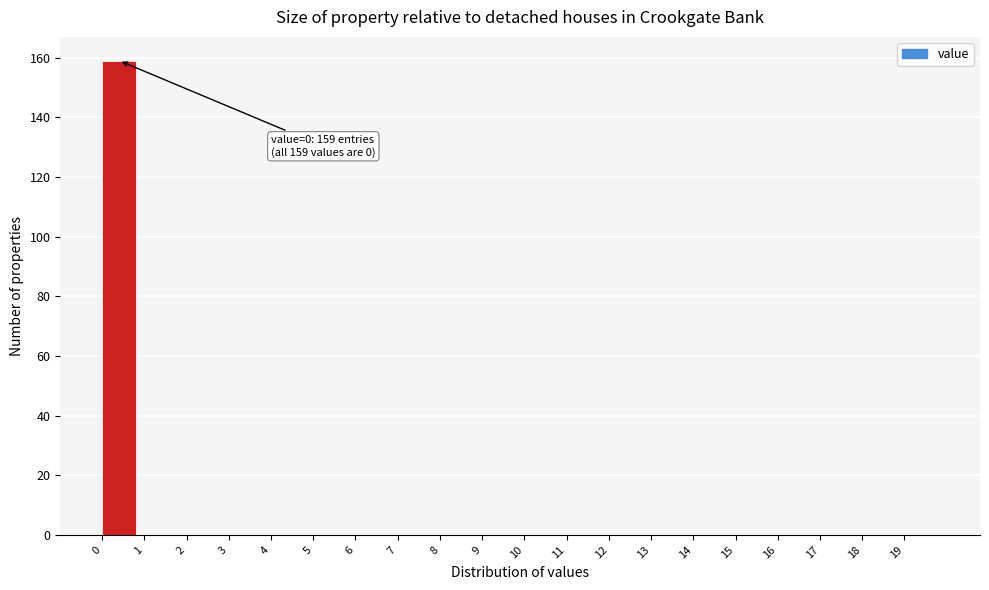

Over which range of the x-axis is the bar tallest?

0 to 1